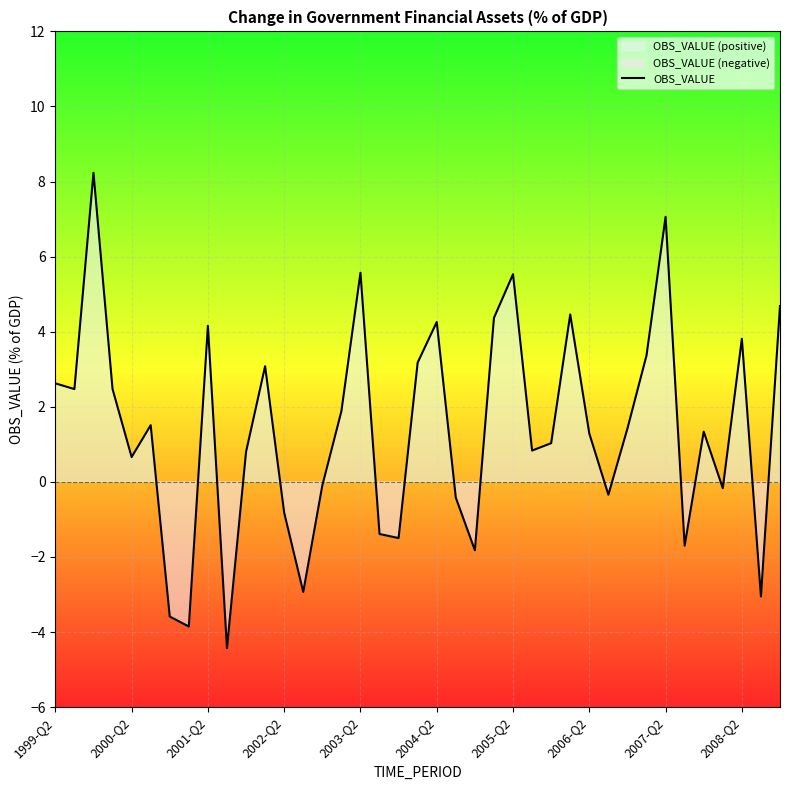

How many points are higher than both their immediate neighbors (excluding endpoints)?

11